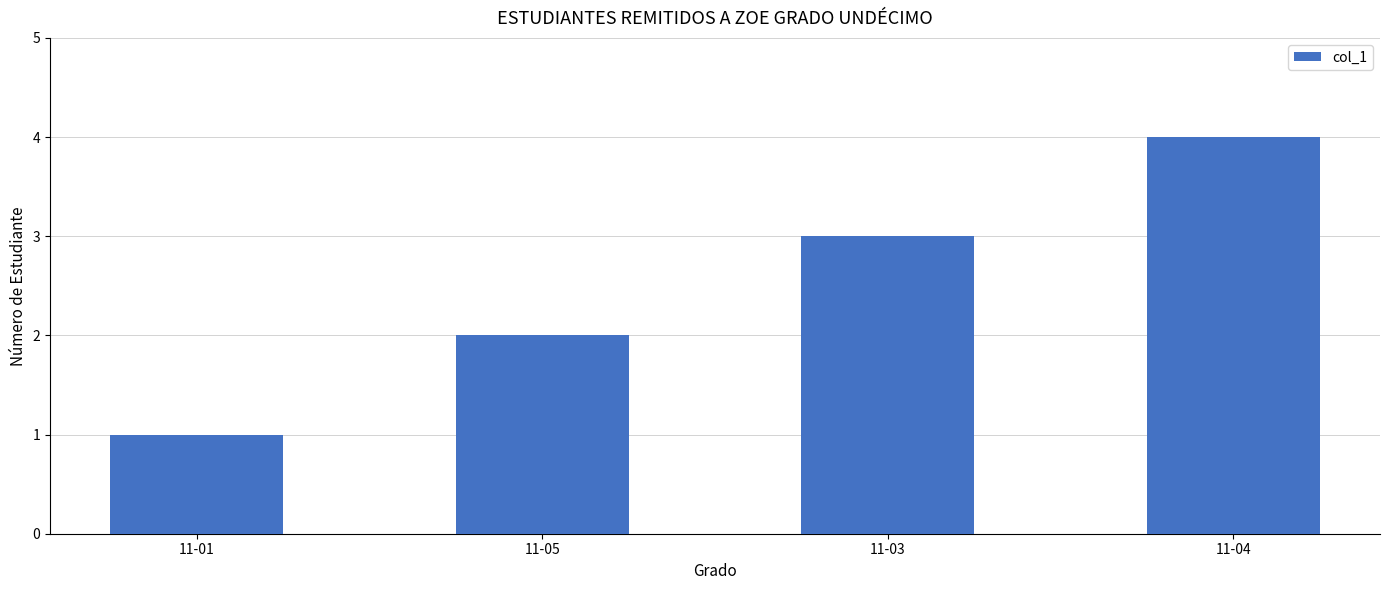

How many values are below 3?

2